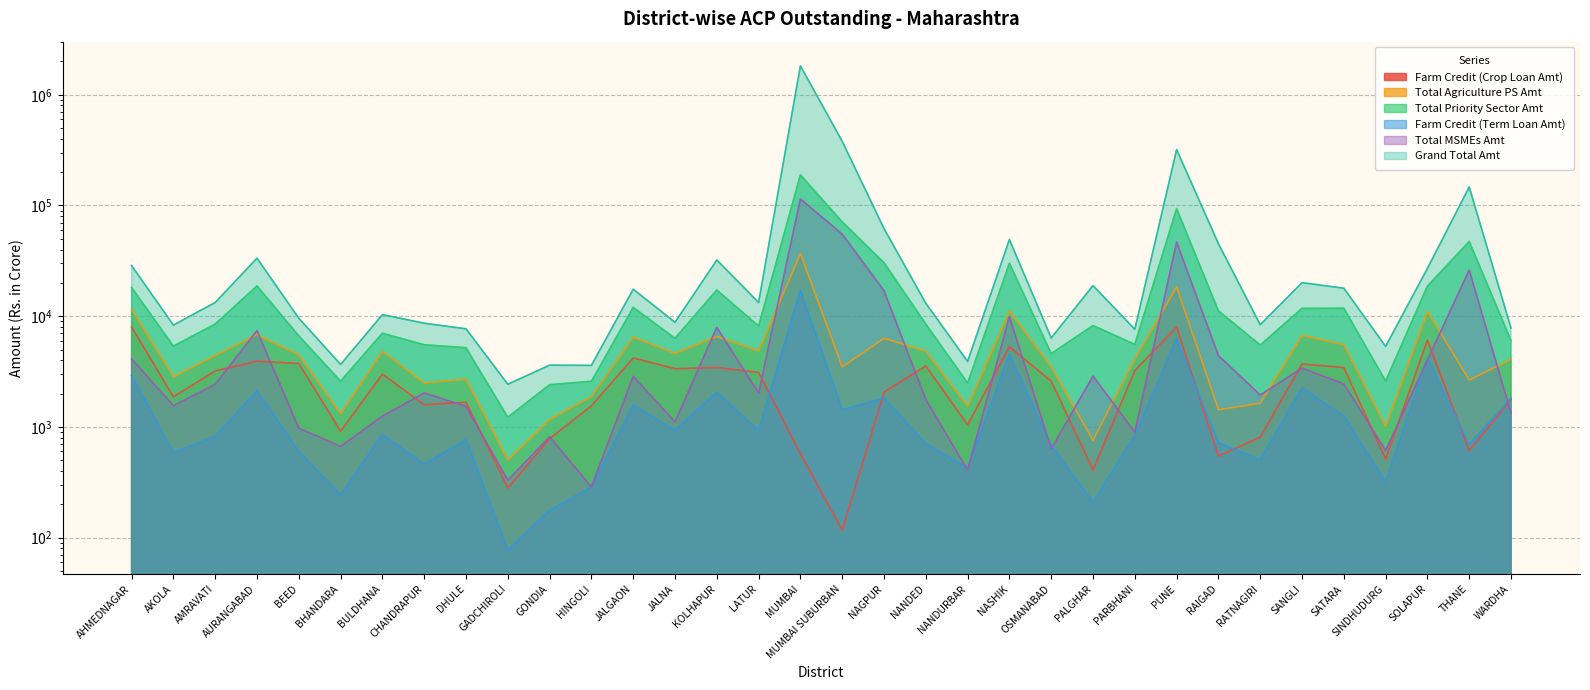

At which category does the chart reach its peak across all series?

MUMBAI